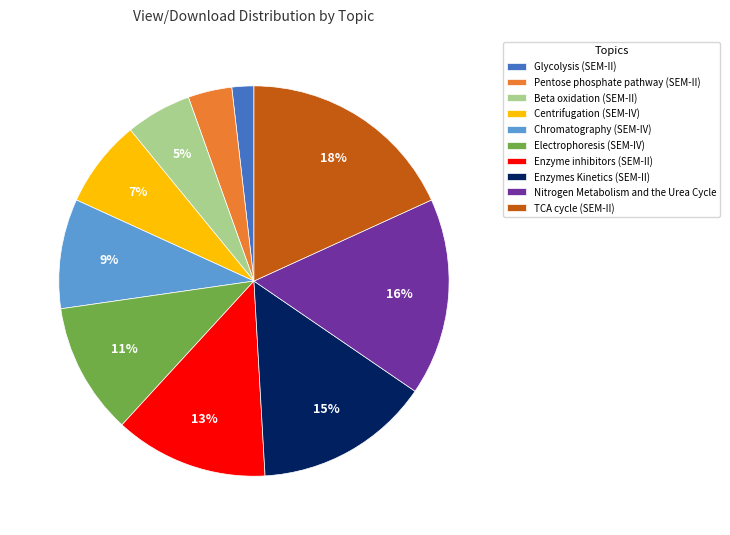

Rank the categories by value from highest to lowest.

TCA cycle (SEM-II), Nitrogen Metabolism and the Urea Cycle, Enzymes Kinetics (SEM-II), Enzyme inhibitors (SEM-II), Electrophoresis (SEM-IV), Chromatography (SEM-IV), Centrifugation (SEM-IV), Beta oxidation (SEM-II), Pentose phosphate pathway (SEM-II), Glycolysis (SEM-II)